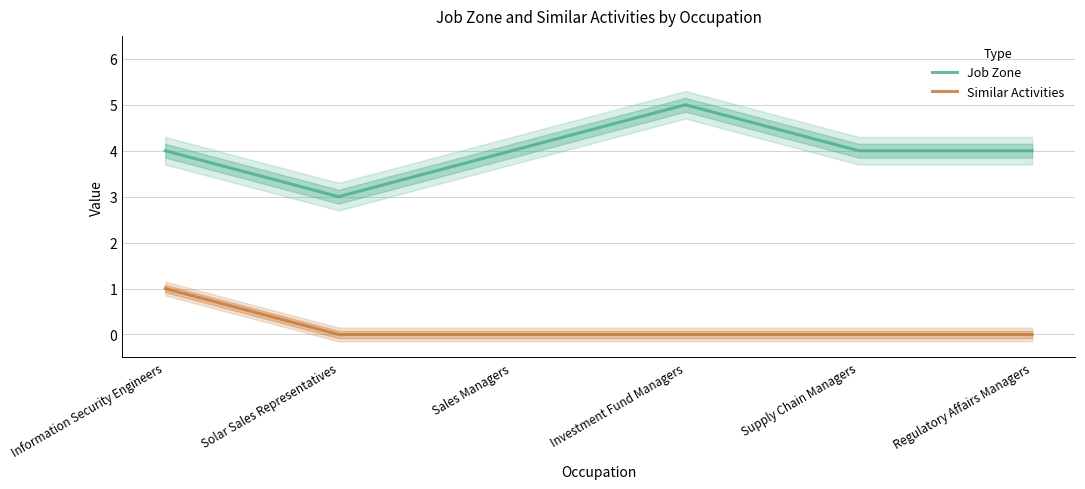

At Regulatory Affairs Managers, list the series in order from largest to smallest.

Job Zone, Similar Activities